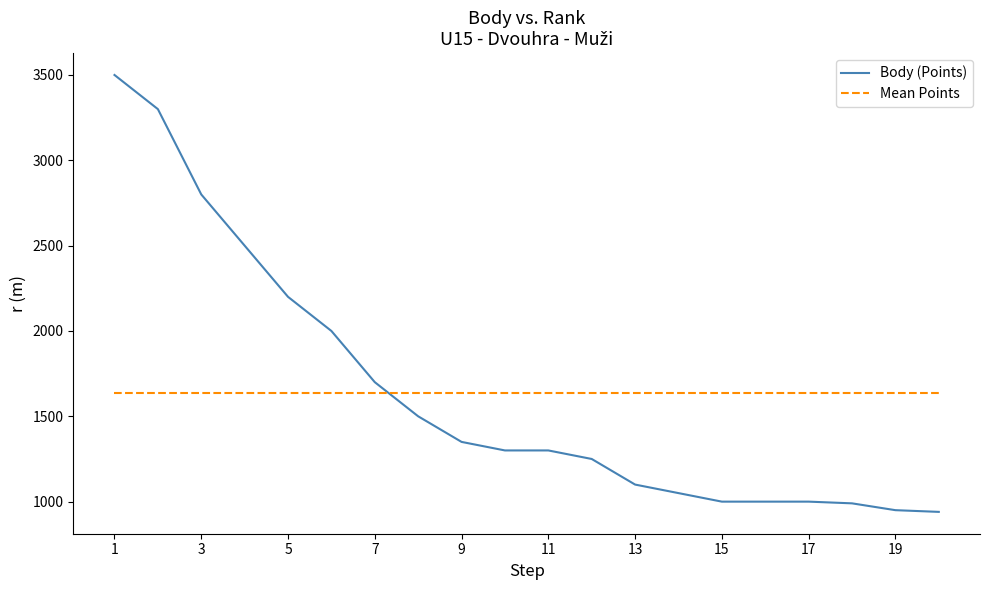

True or false: Mean Points and Body (Points) cross at least once.

True